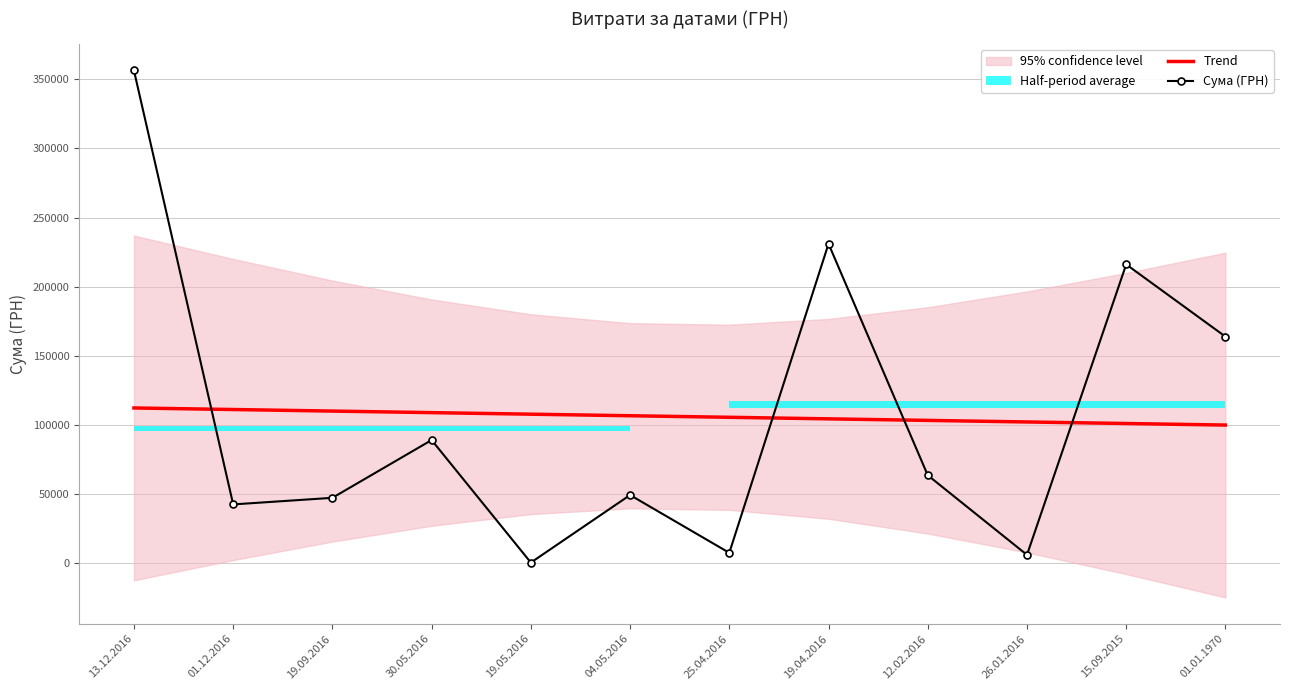

Which series changed the most between 12.02.2016 and 26.01.2016?

Сума (ГРН)